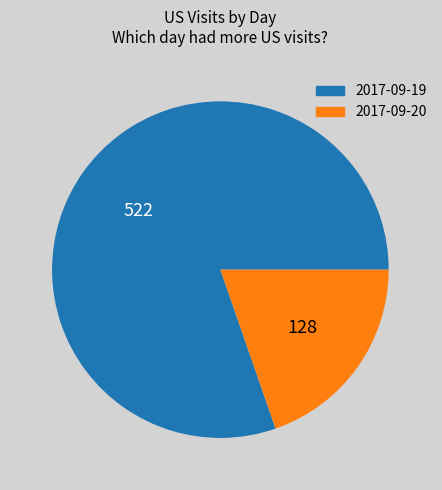

True or false: 2017-09-19 accounts for 86% of the total.

False